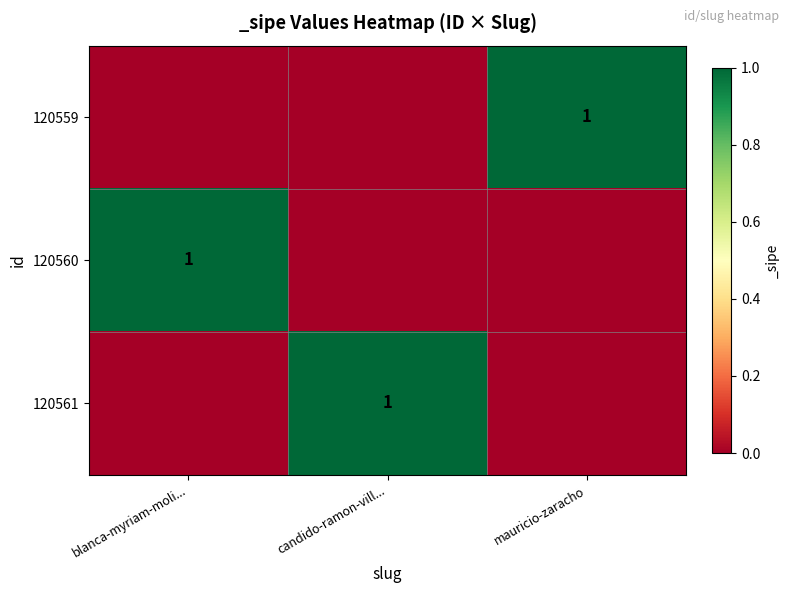

At which category does the chart reach its minimum across all series?

blanca-myriam-moli...